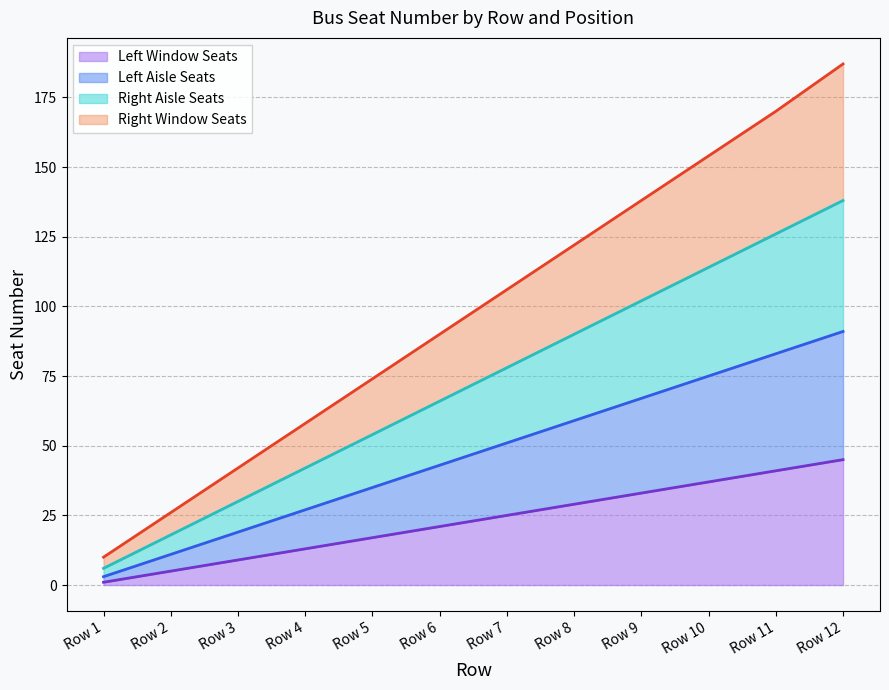

Is the value of Left Window Seats at Row 2 greater than the value of Right Aisle Seats at Row 11?

No